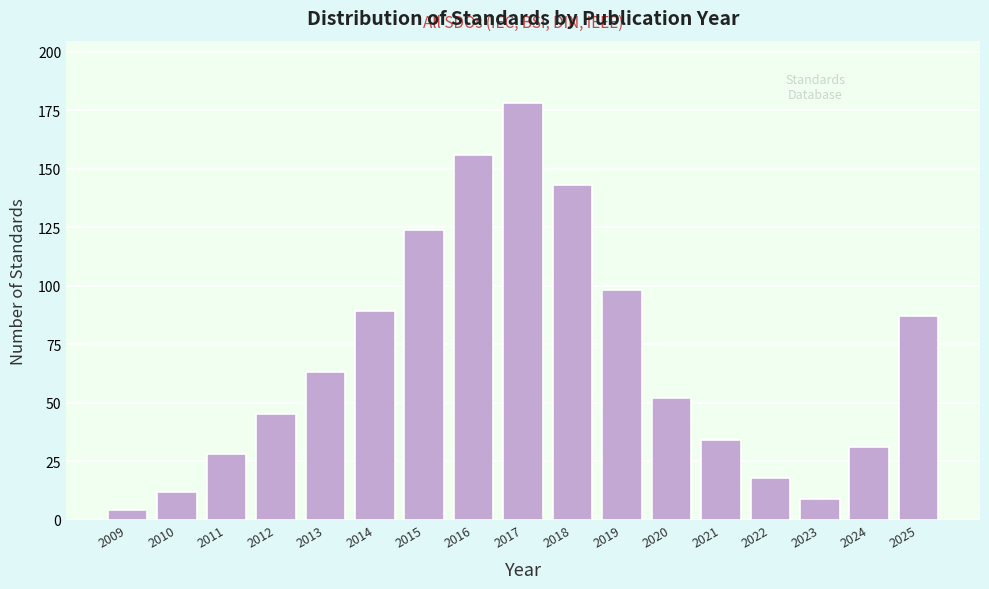

Reading right to left, what are all the values shown in this chart?

2025=87	2024=31	2023=9	2022=18	2021=34	2020=52	2019=98	2018=143	2017=178	2016=156	2015=124	2014=89	2013=63	2012=45	2011=28	2010=12	2009=4